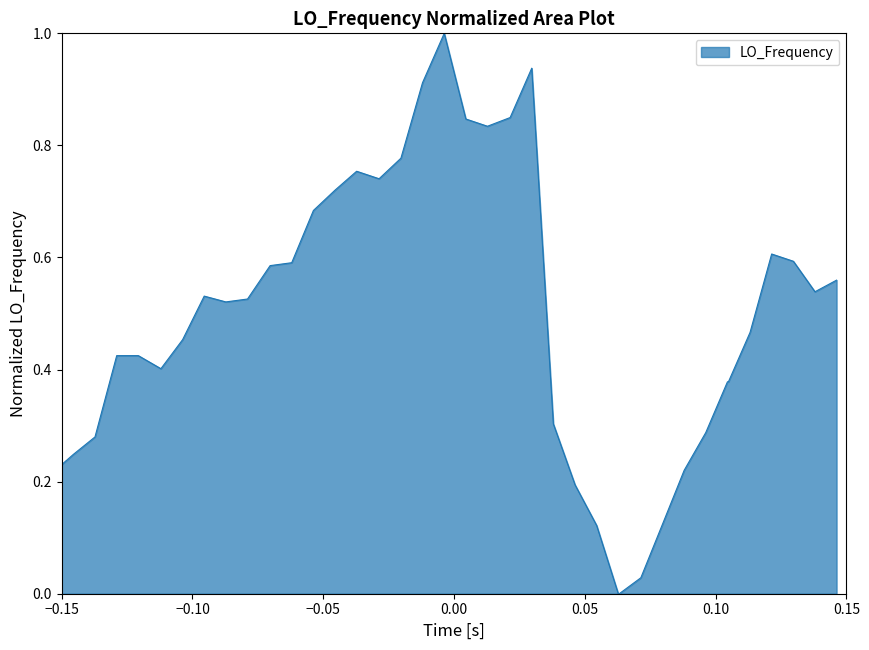

What is the difference between the maximum and minimum values?

1.0